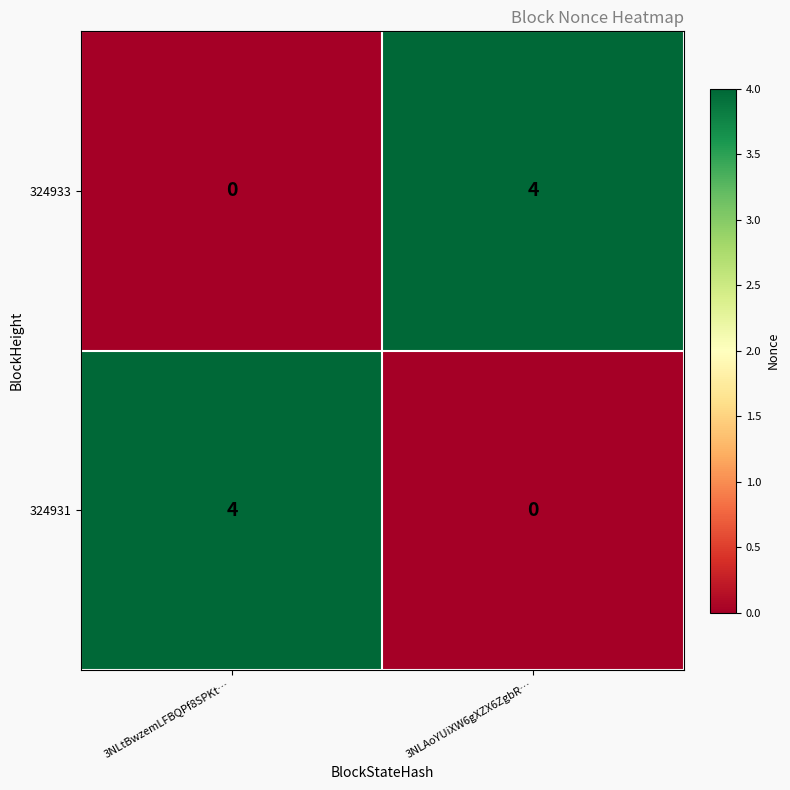

The value of 324931 at 3NLAoYUiXW6gXZX6ZgbR… is 2. True or false?

False